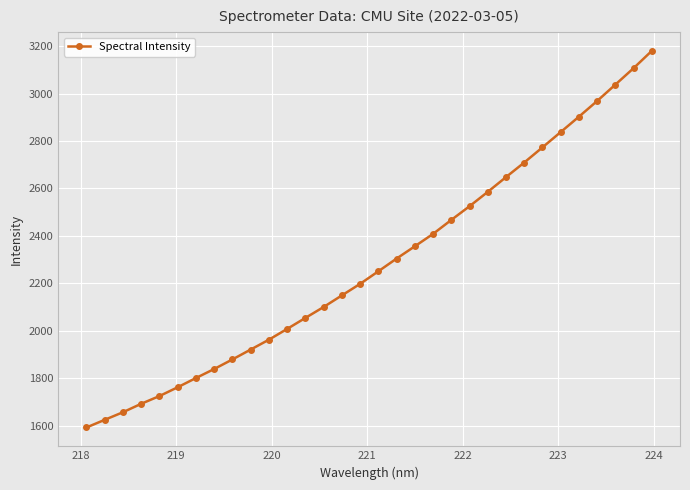

What is the value of the 29th point from the left?

2968.7